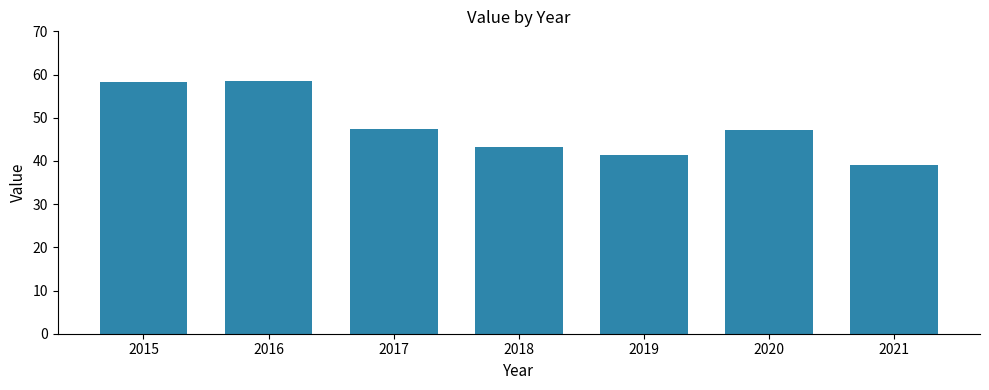

What is the average value?

47.9